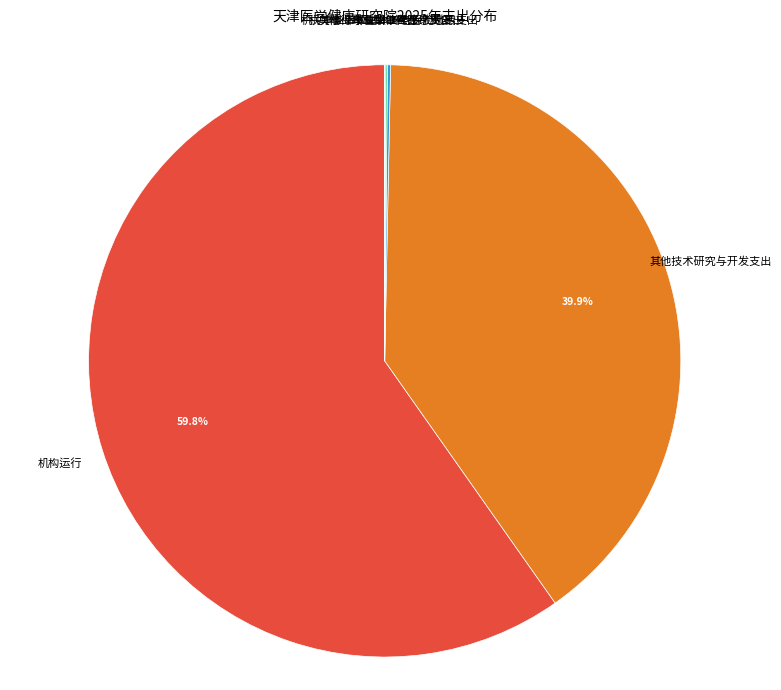

Does any single category account for the majority?

Yes